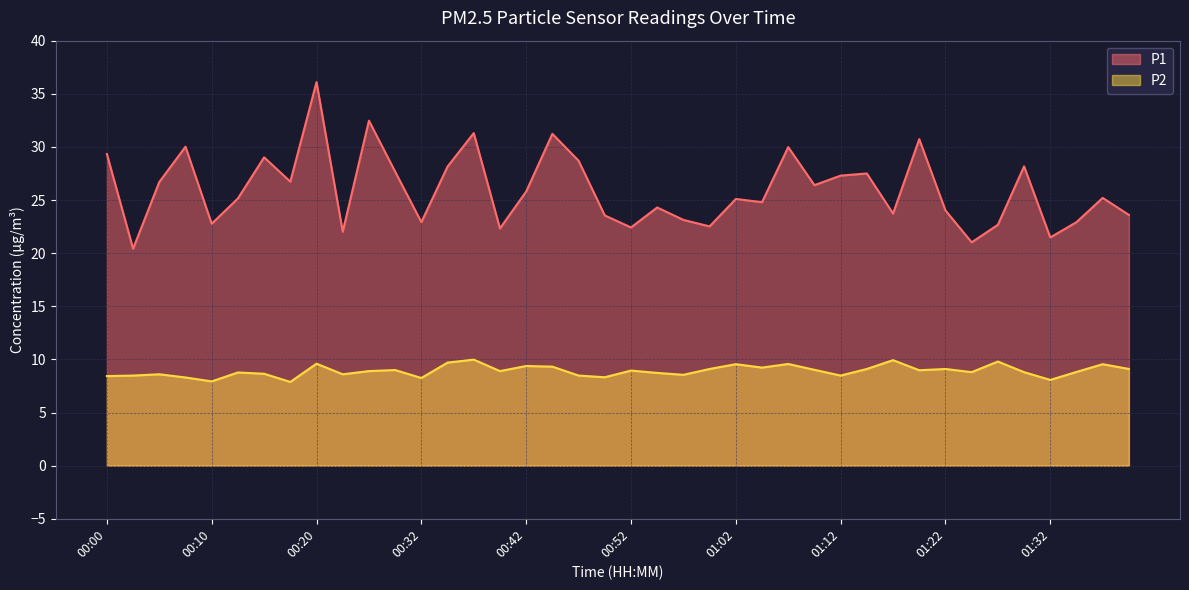

The value of P1 at 00:50 is 11.6. True or false?

False